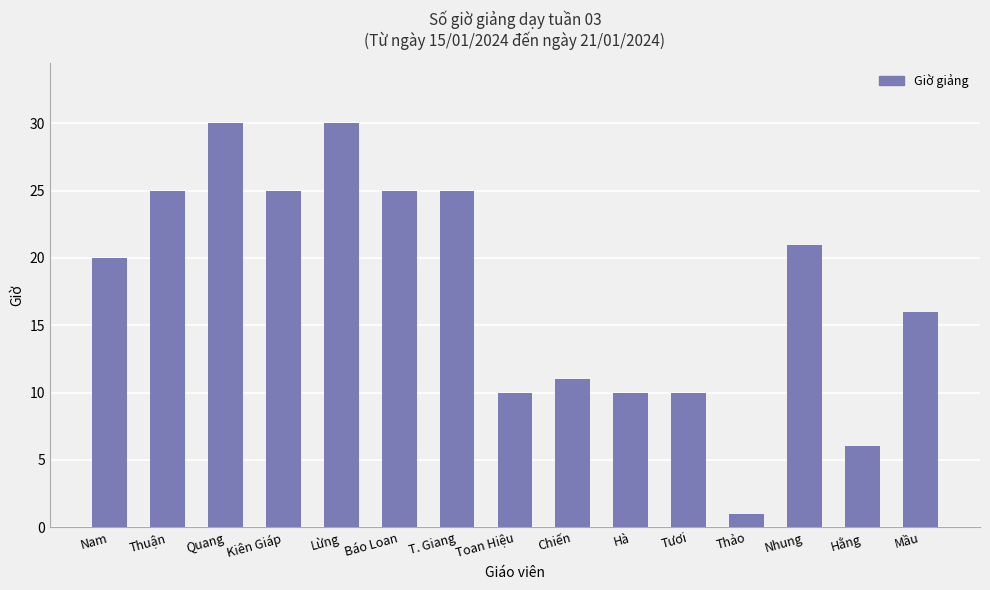

What value does the data have at T. Giang?

25